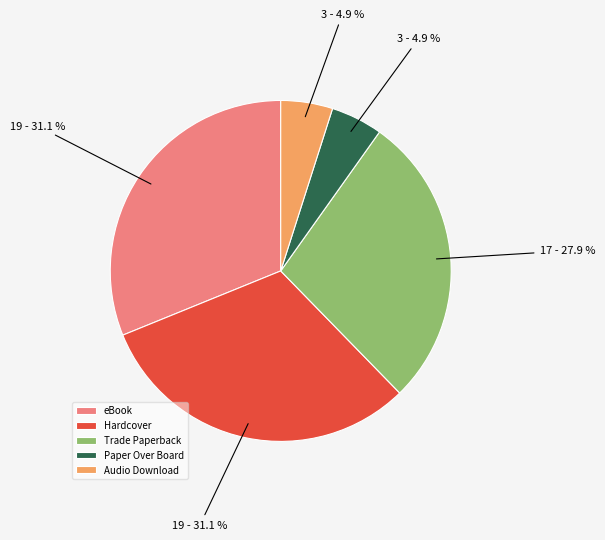

Is there a majority slice in this chart?

No